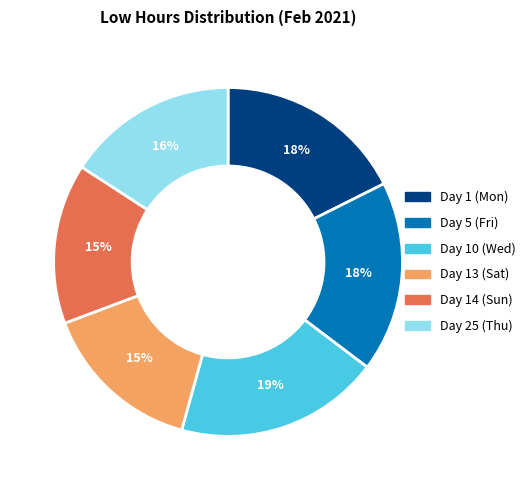

Does Day 14 (Sun) account for over 50% of the chart?

No